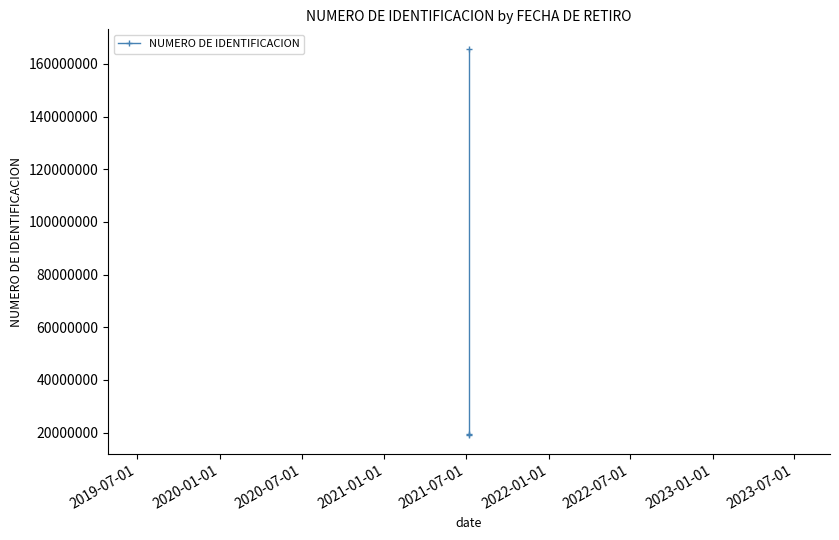

Between 2020-01-01 and 2019-07-01, which is larger?

2019-07-01